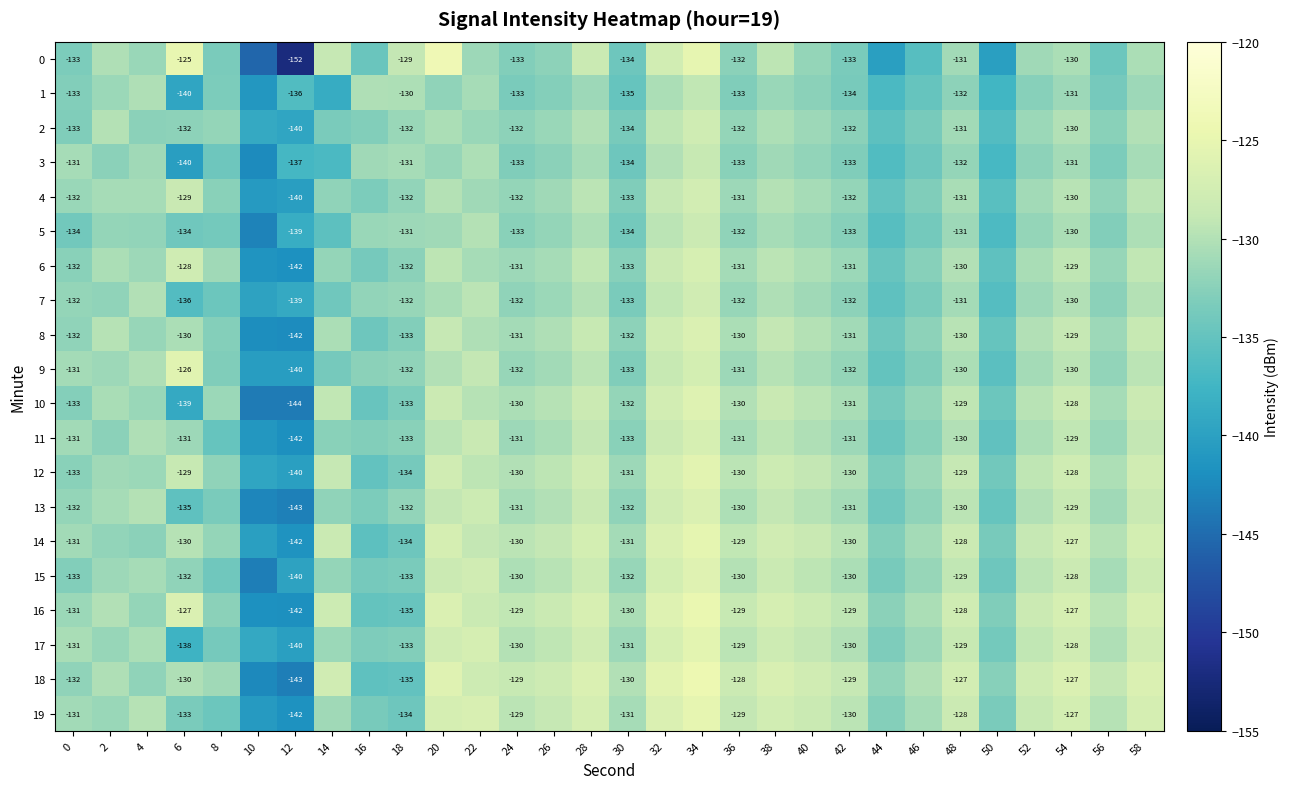

Count the number of categories in the chart.

30